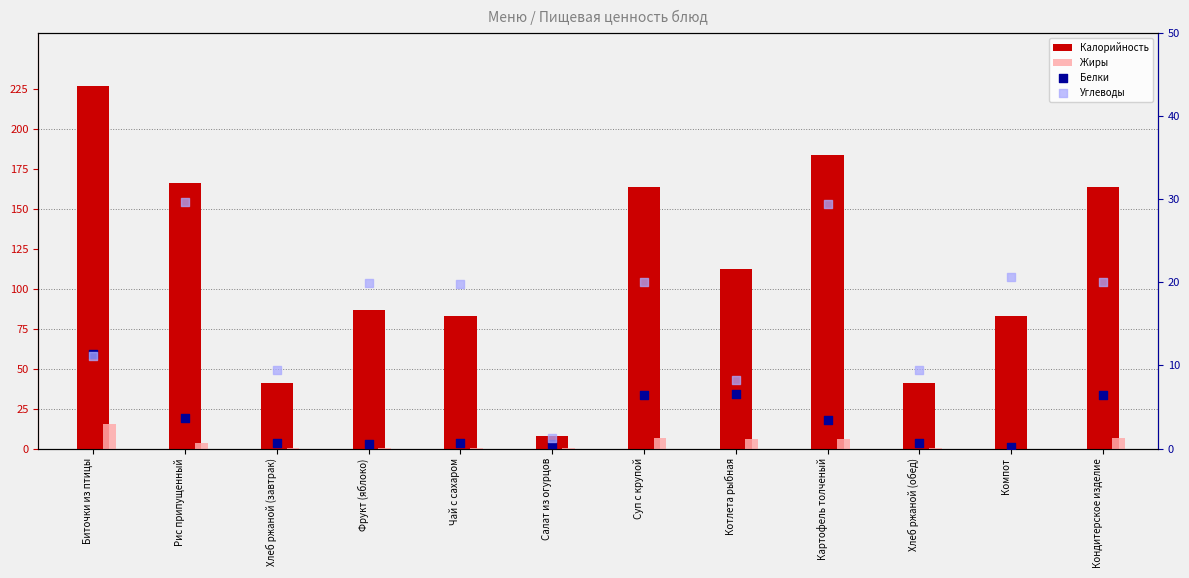

What is the total value across all series at Компот?

104.0